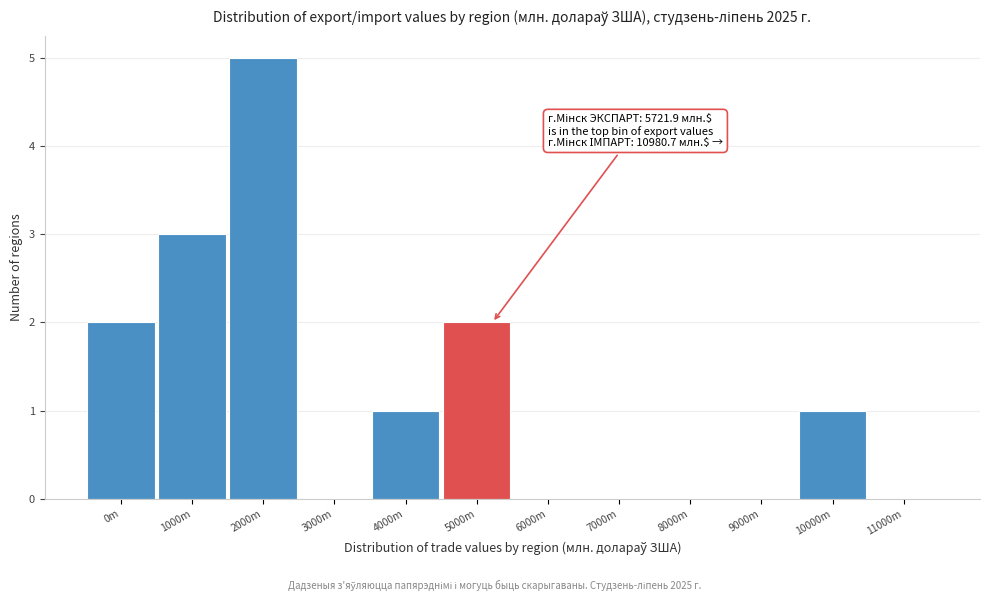

Reading left to right, transcribe all the data shown in this chart.

0m=2	1000m=3	2000m=5	3000m=0	4000m=1	5000m=2	6000m=0	7000m=0	8000m=0	9000m=0	10000m=1	11000m=0